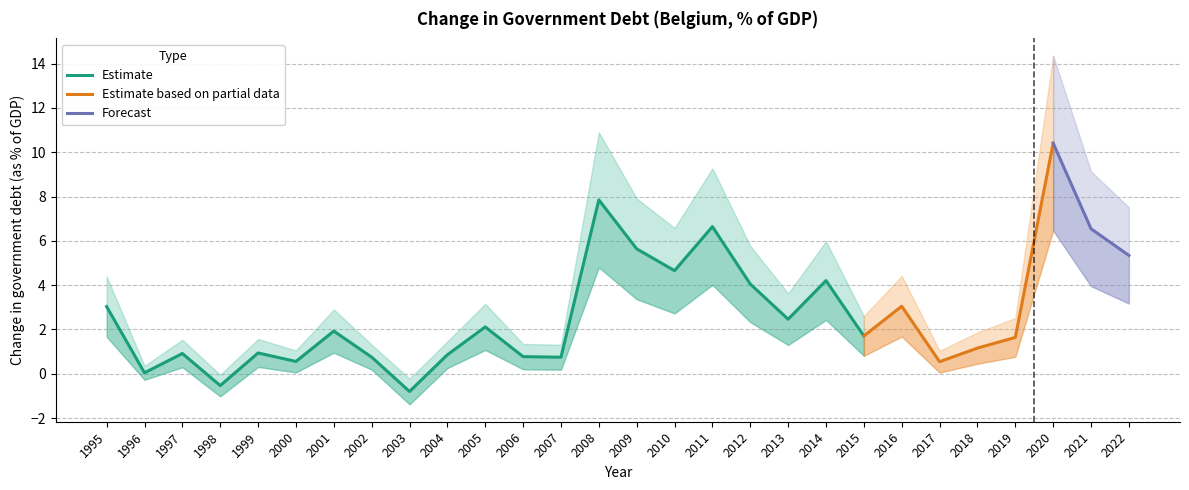

What is the difference between the maximum and minimum values?

11.2